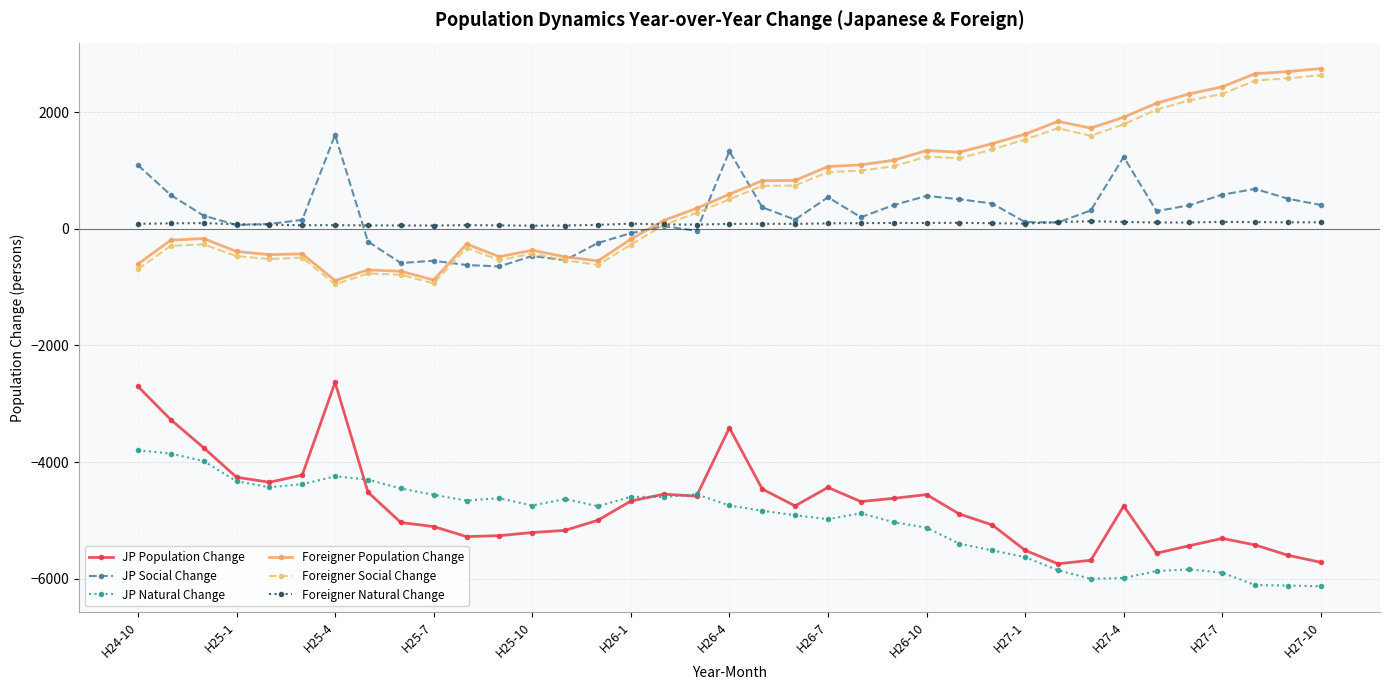

What are all the series names shown in the legend?

JP Population Change, JP Social Change, JP Natural Change, Foreigner Population Change, Foreigner Social Change, Foreigner Natural Change